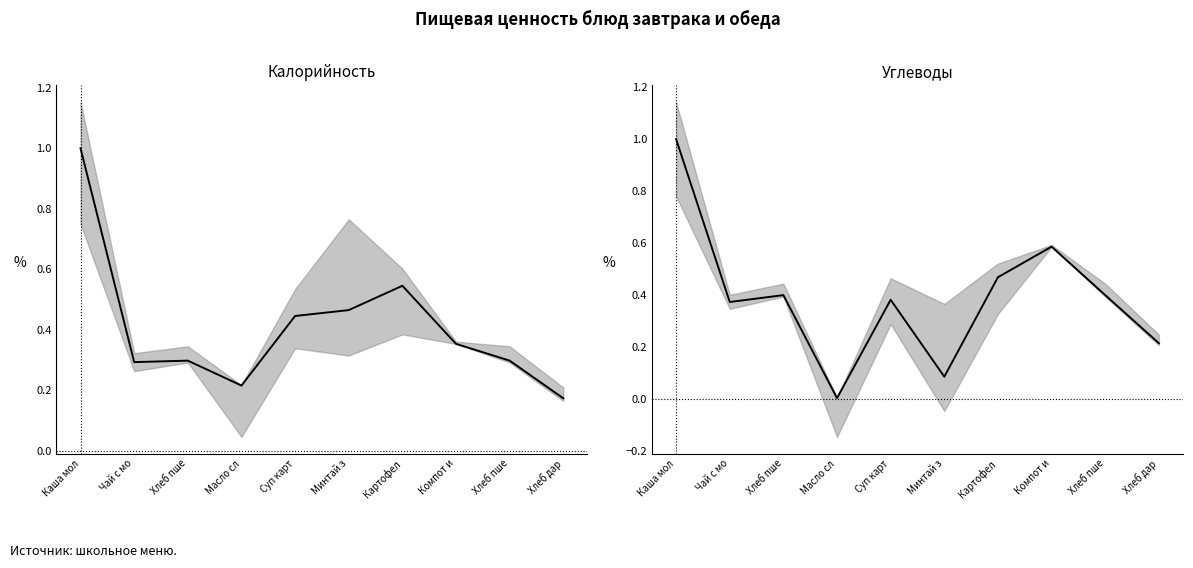

The value of Углеводы at Хлеб пше is 0.5. True or false?

False